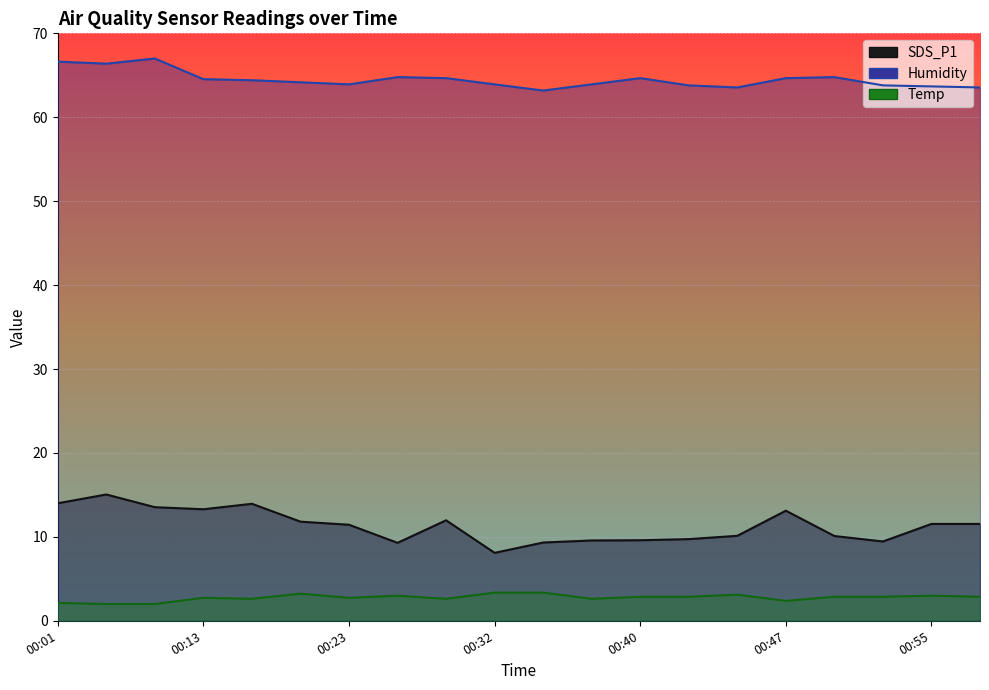

Where does the Humidity series first go above 64?

00:01